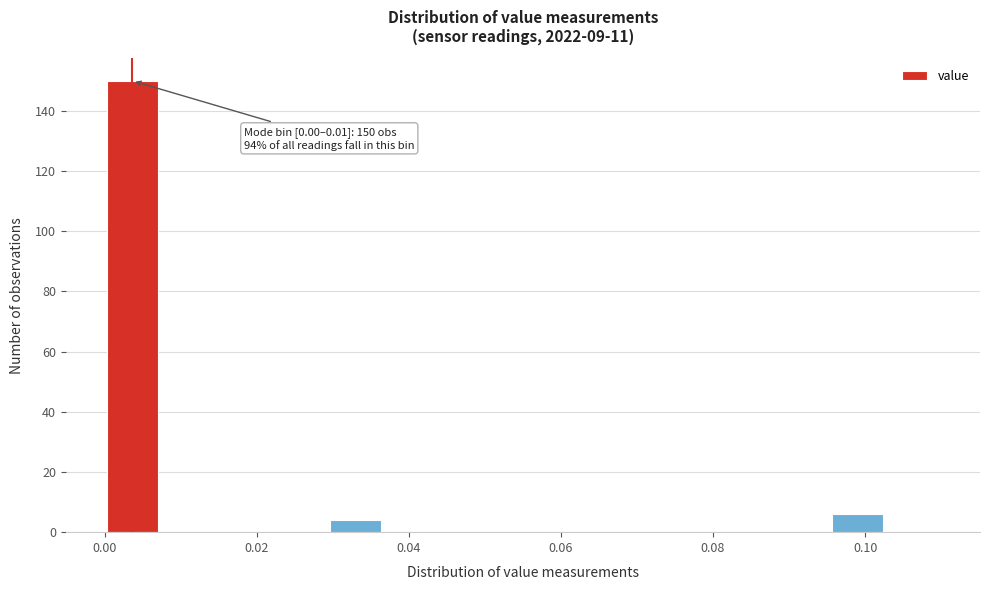

Around what value on the x-axis is the tallest bar? Give the approximate position of its centre, as read against the axis.

0.004